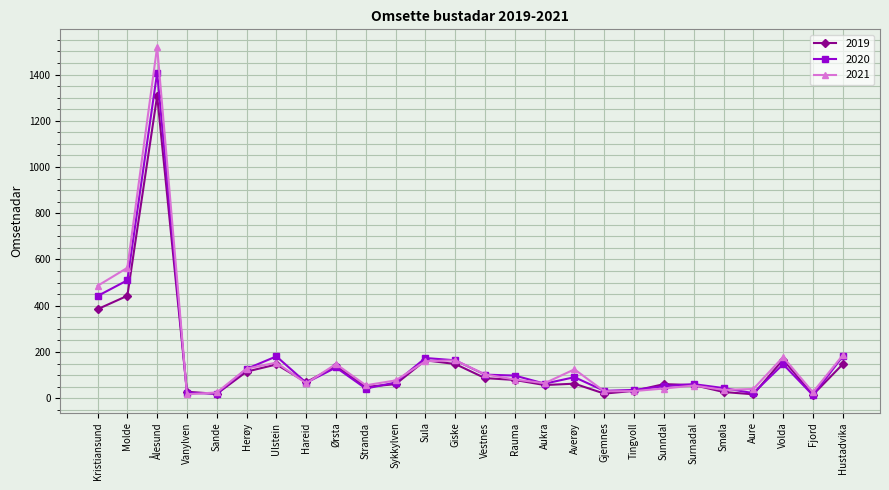

What are all the series names shown in the legend?

2019, 2020, 2021